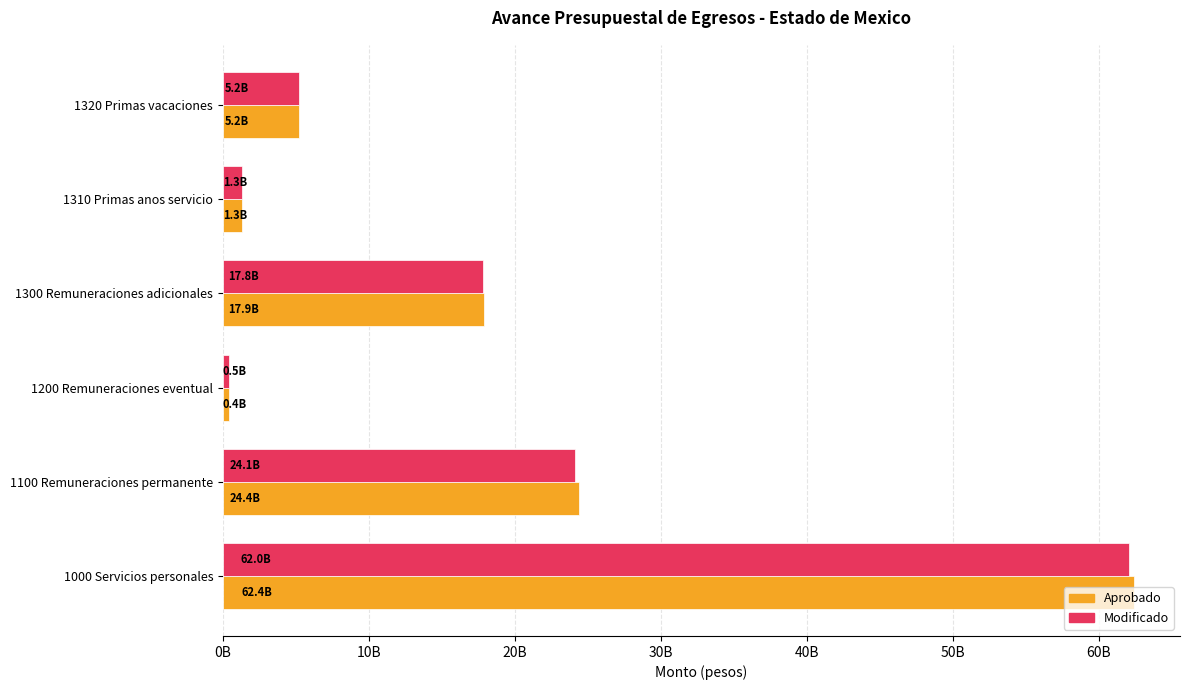

What are all the series names shown in the legend?

Aprobado, Modificado